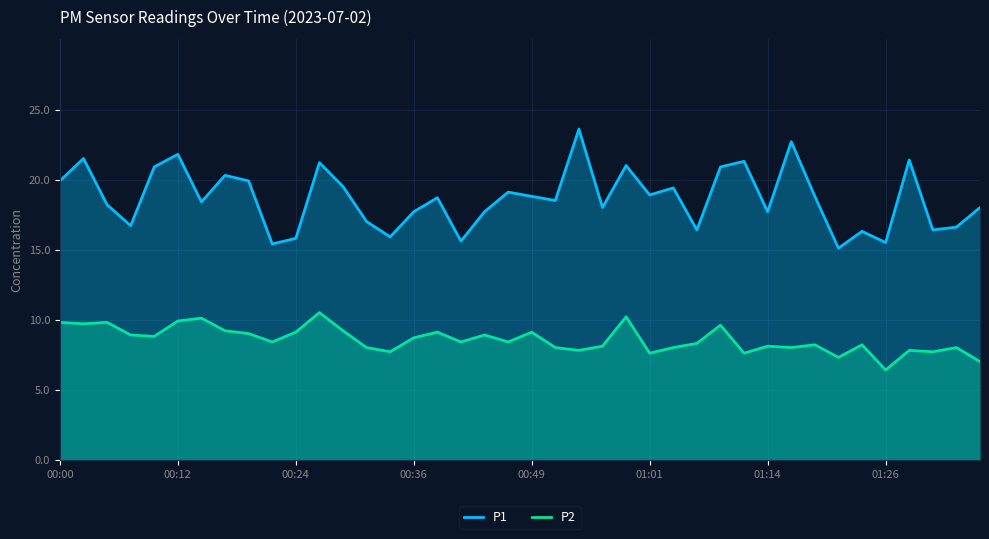

True or false: P1 and P2 intersect in this chart.

False